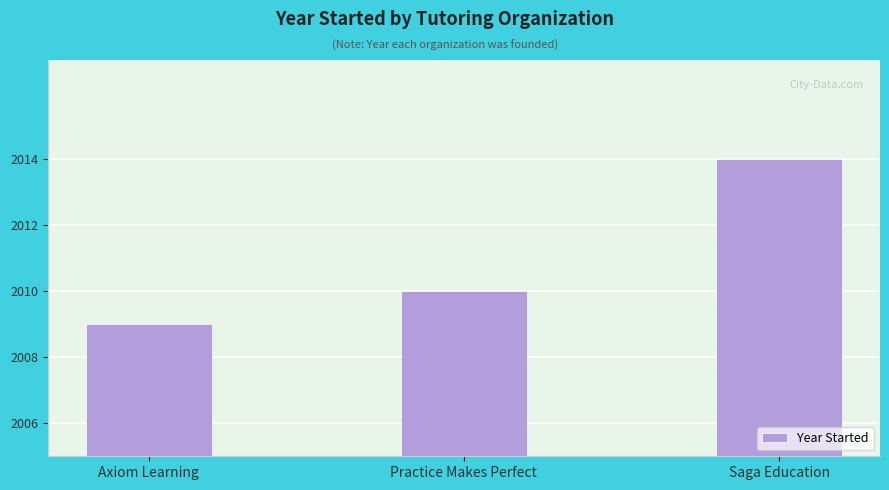

Rank the categories by value from lowest to highest.

Axiom Learning, Practice Makes Perfect, Saga Education